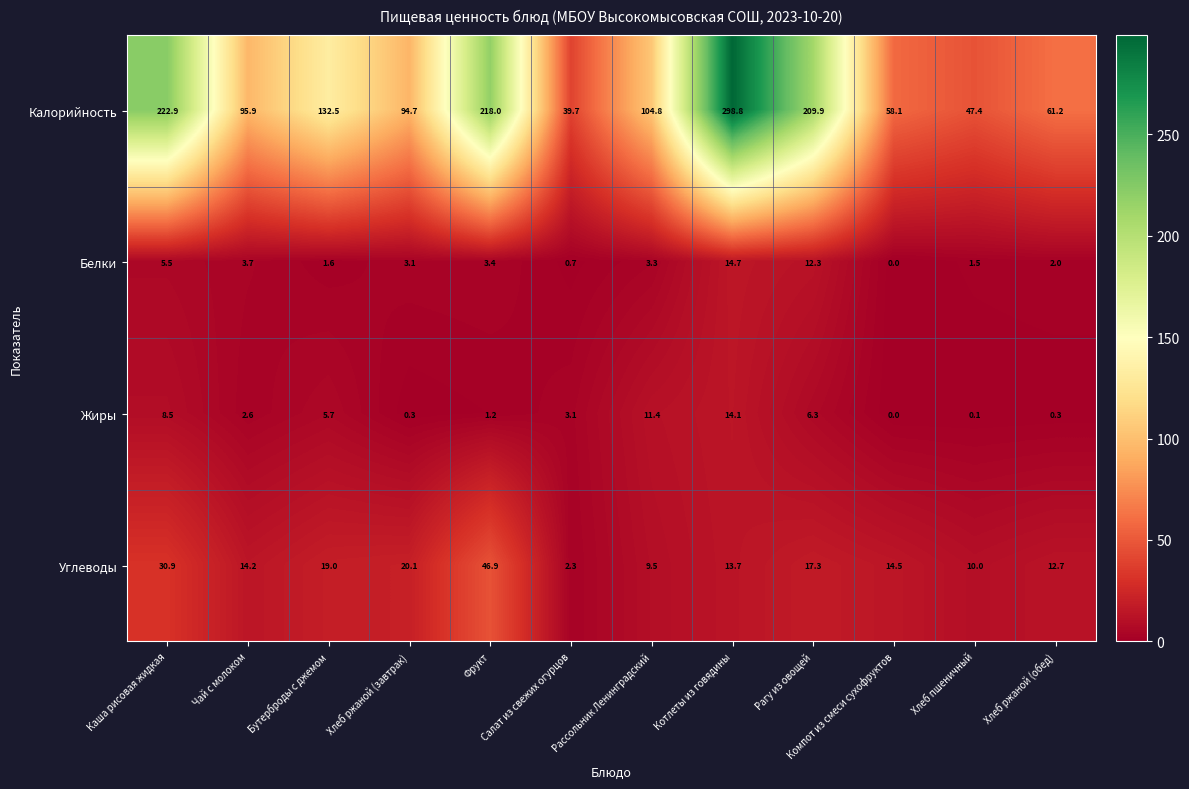

At which label does Калорийность first exceed 104?

Каша рисовая жидкая